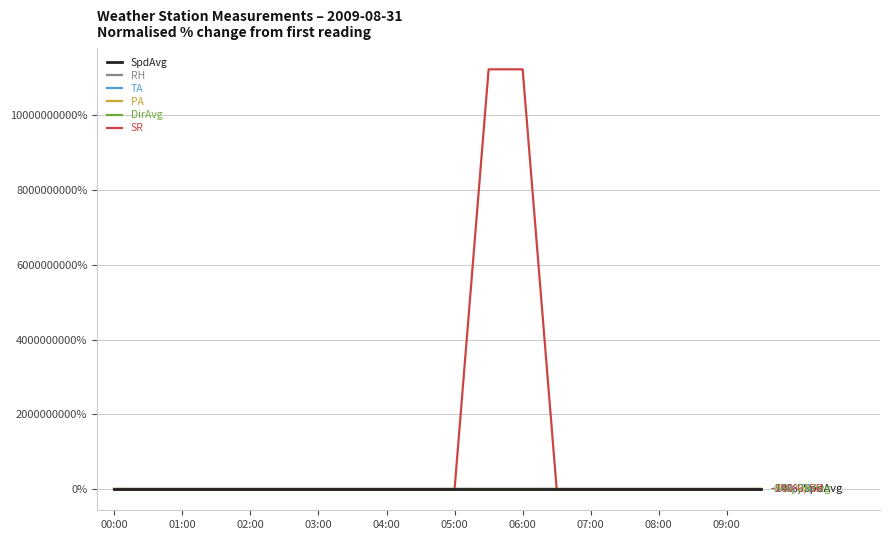

At how many categories does at least one series exceed 6716604085?

2